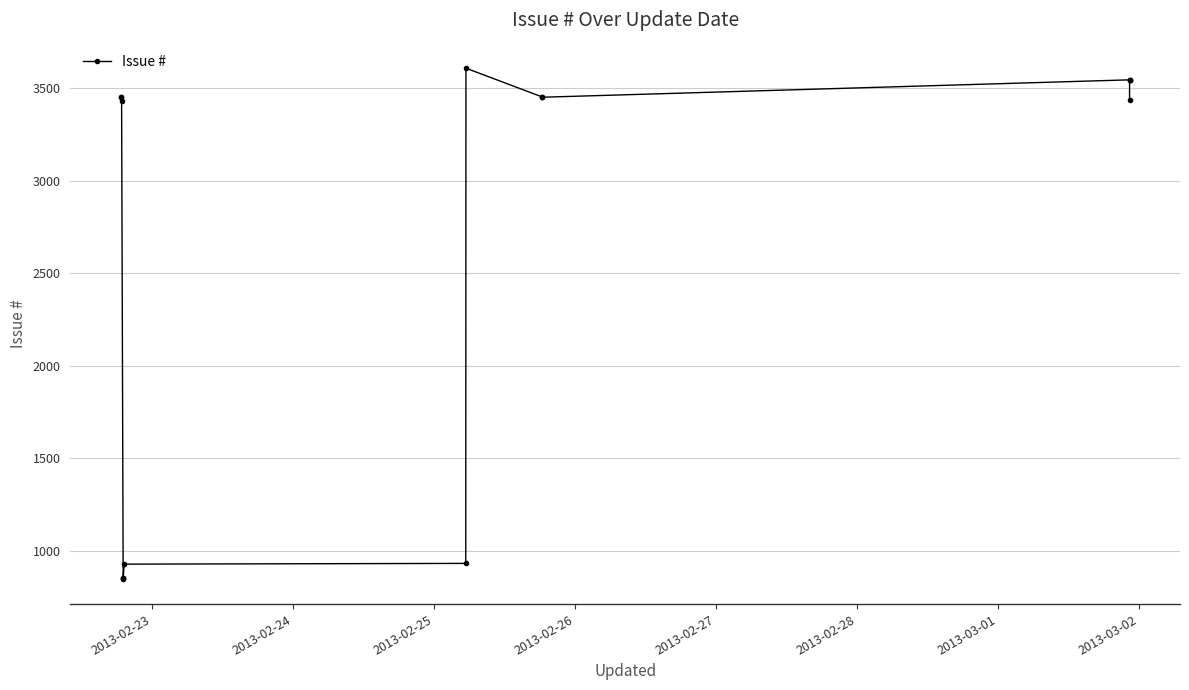

What is the average value?

2621